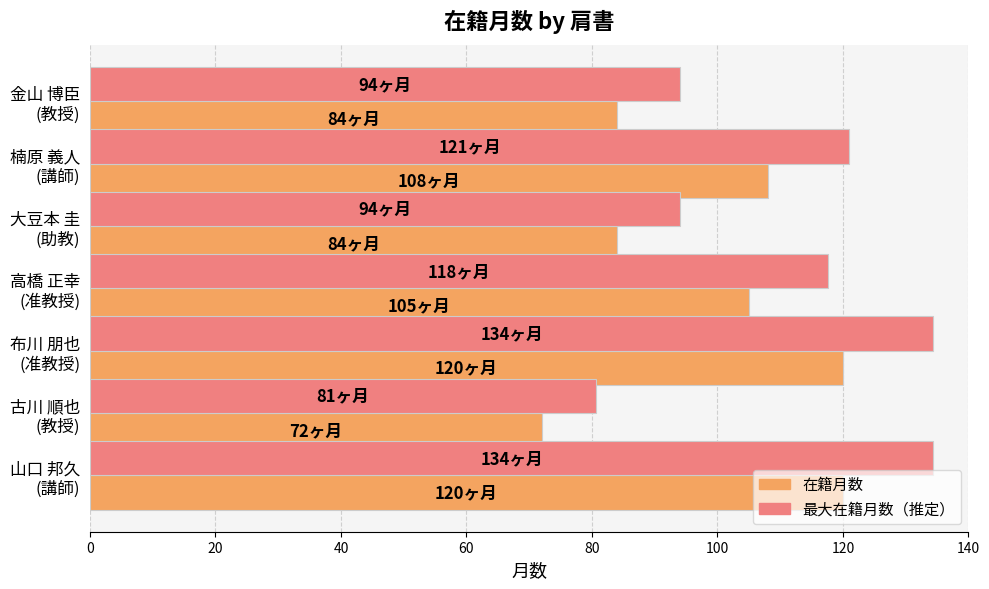

Which series has the largest range (max minus min)?

最大在籍月数（推定）